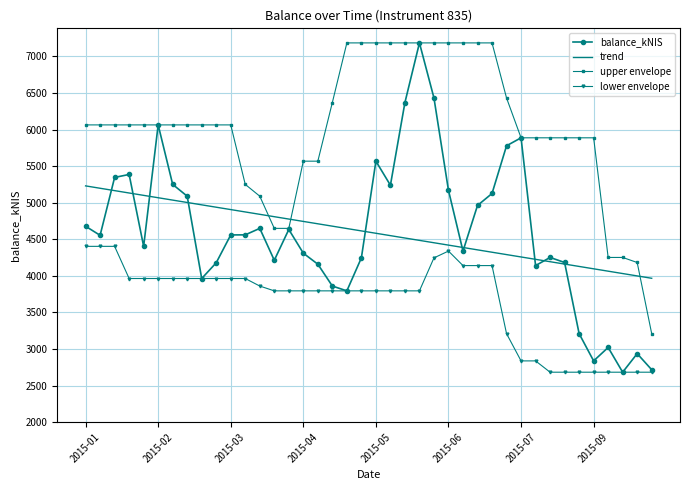

What is the greatest value displayed?

7185.8